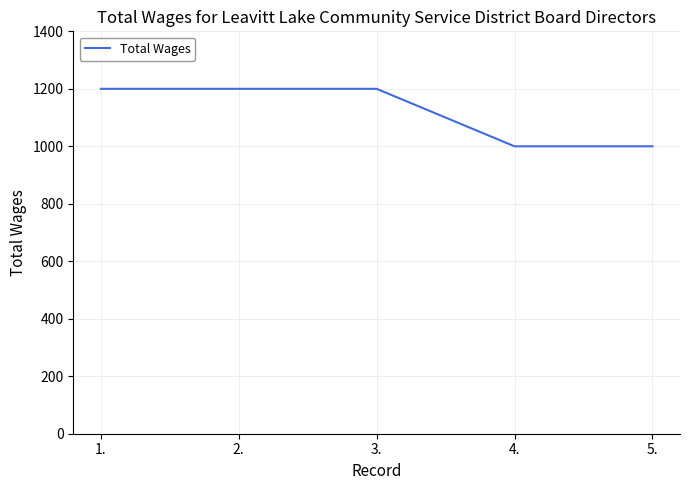

What position from the left is 2.?

2